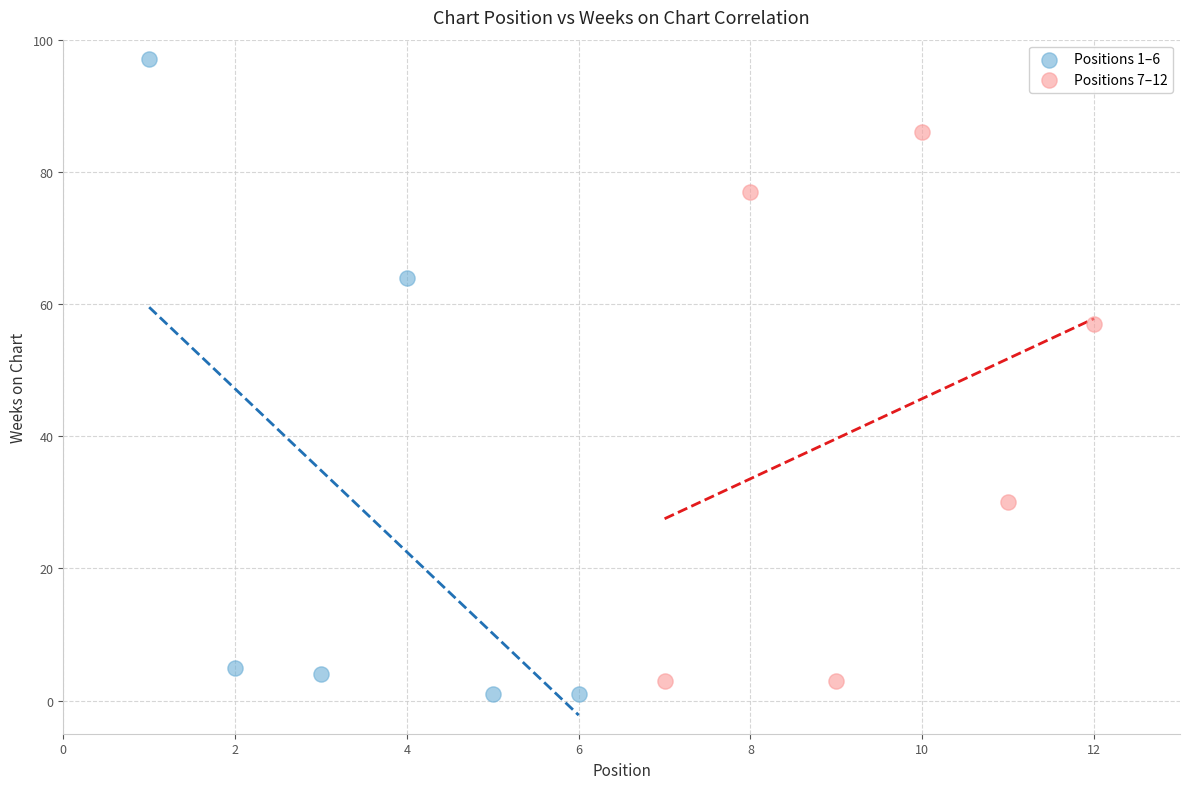

Which series reaches the maximum Y coordinate?

Positions 1–6